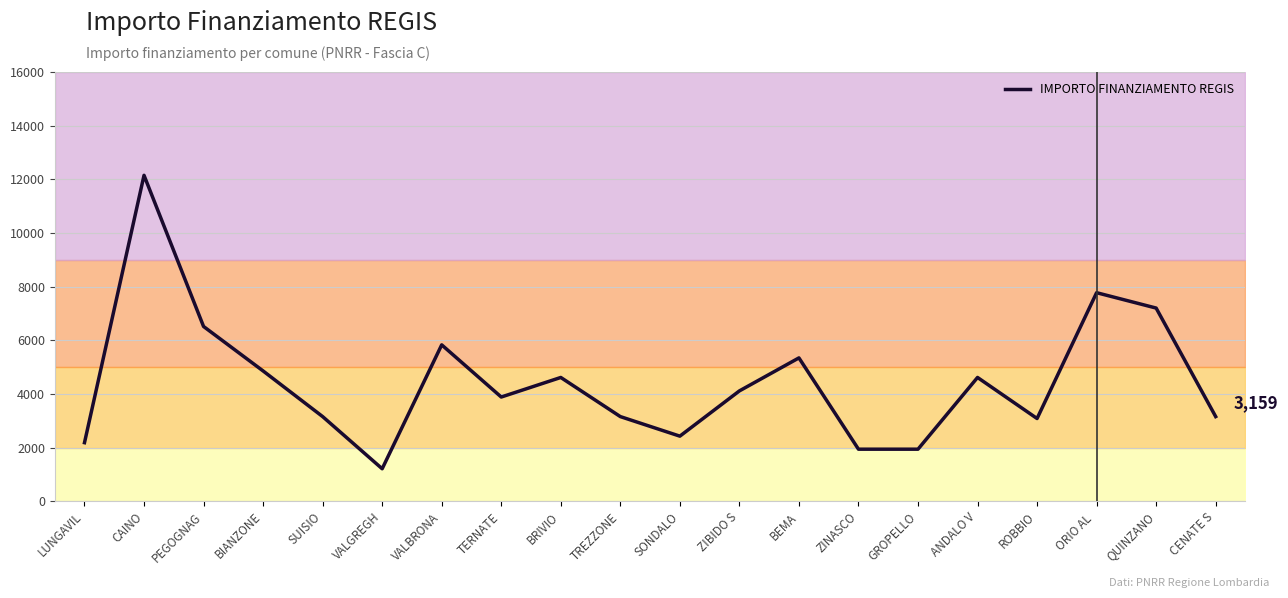

What is the difference between the maximum and second lowest values?

10206